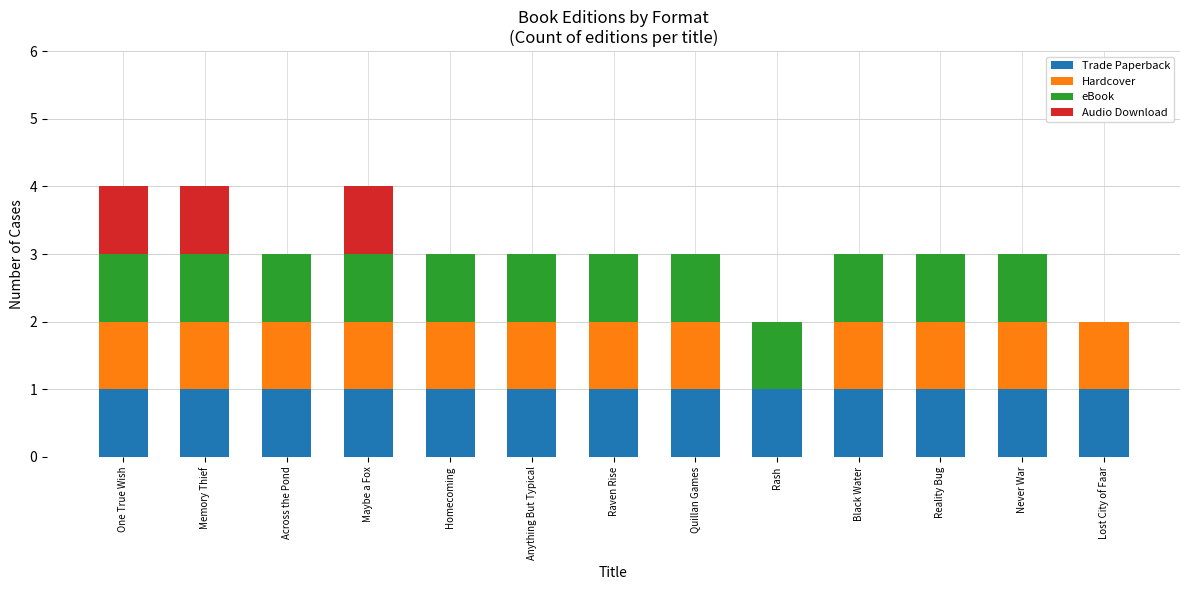

Is it true that Trade Paperback equals 2 at Rash?

False